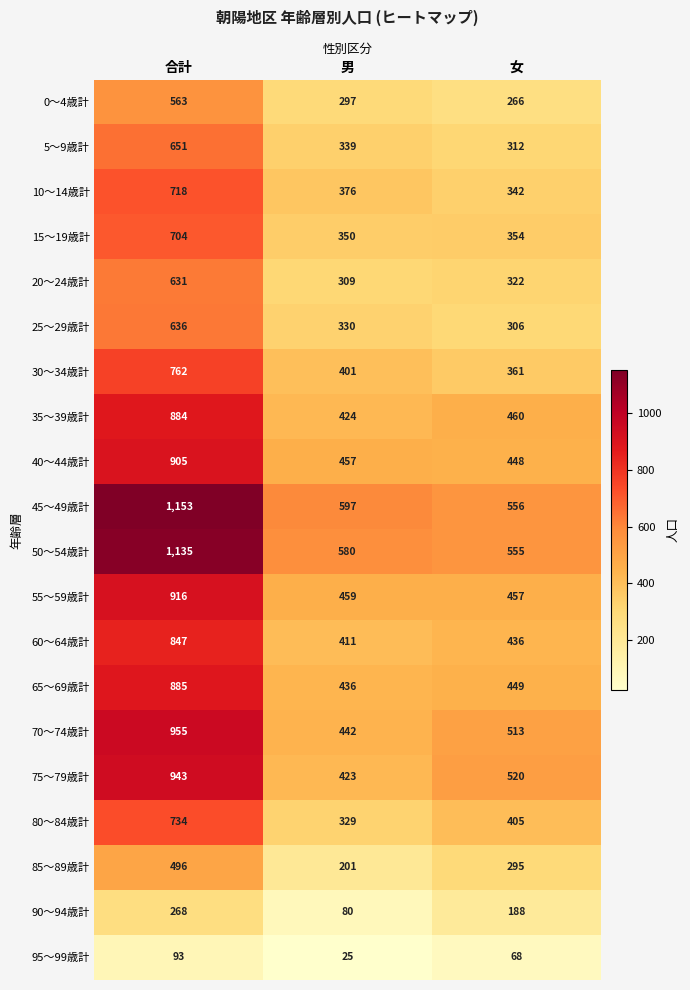

What is the difference between the 25～29歳計 values at 女 and 男?

24